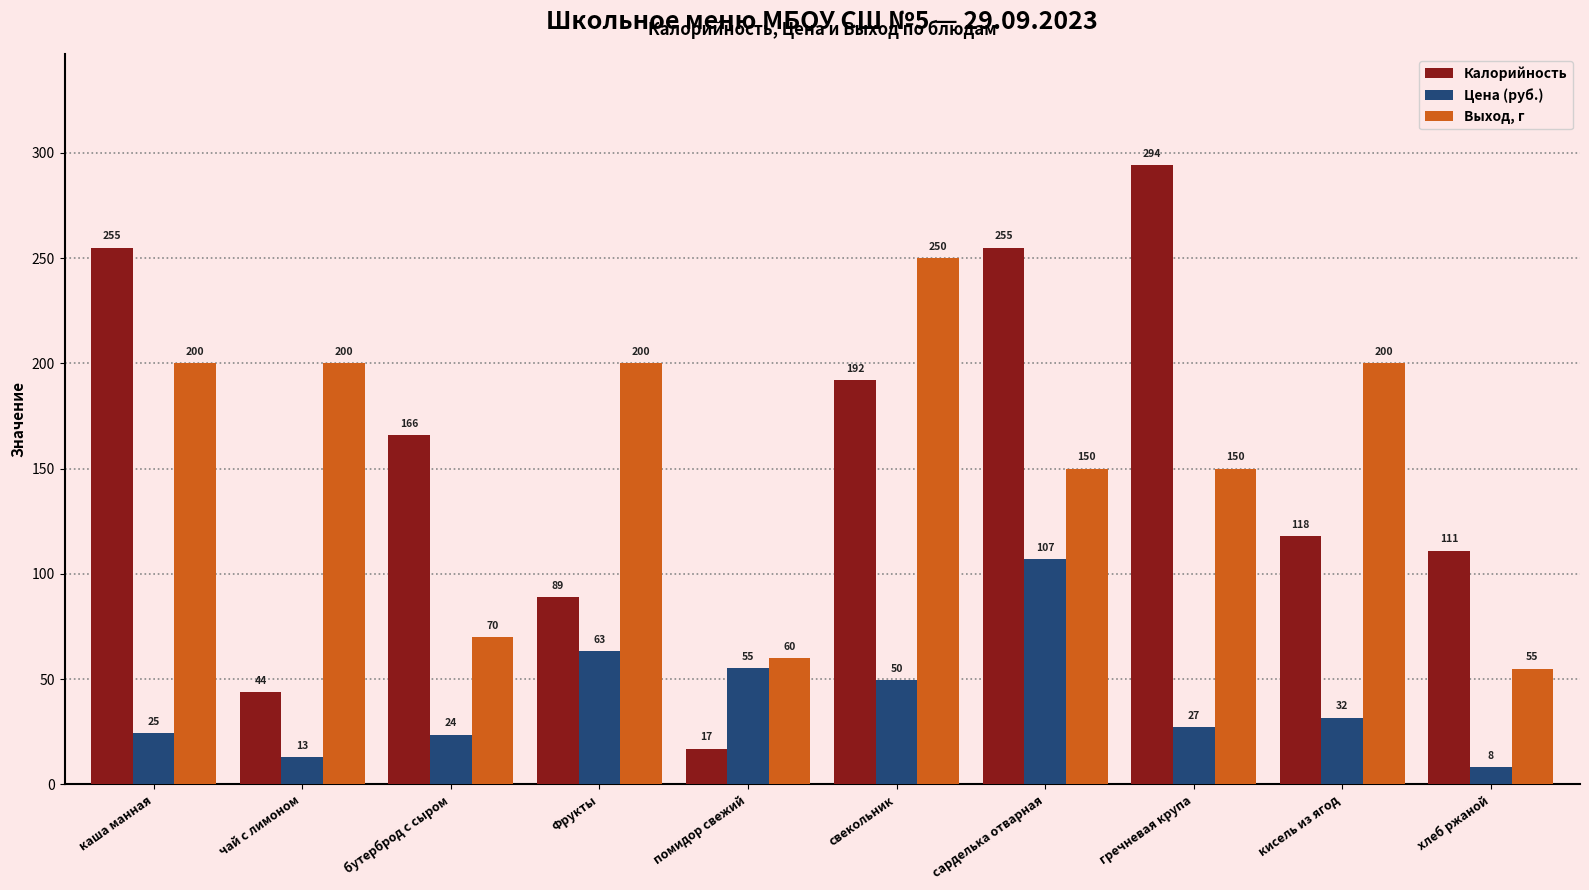

Read the Цена (руб.) value at гречневая крупа.

27.1